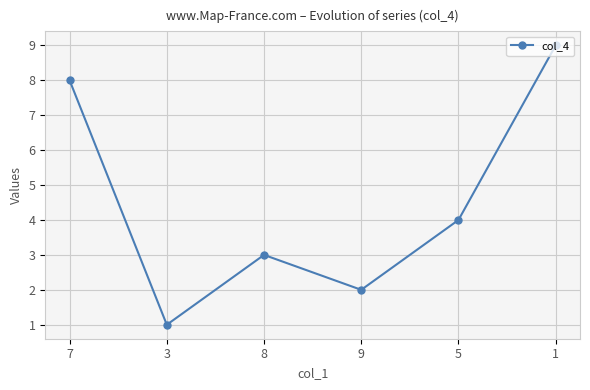

Reading right to left, transcribe all the data shown in this chart.

9	4	2	3	1	8